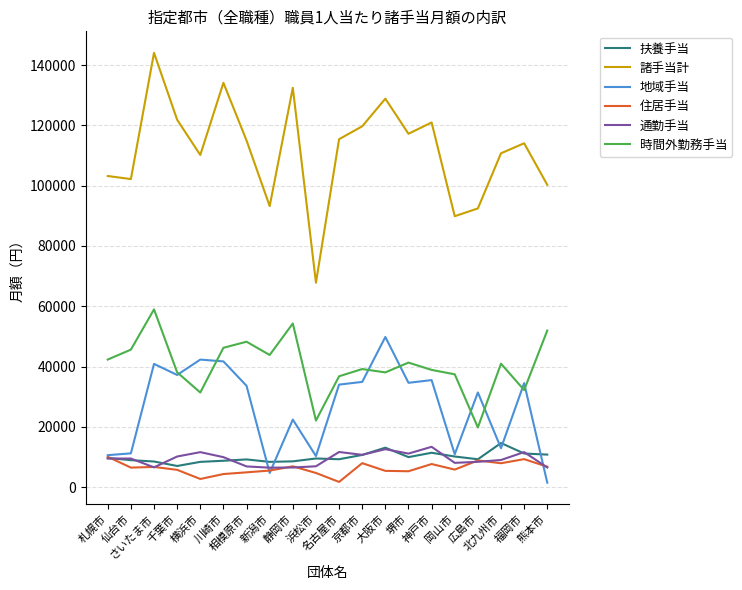

Which series has the largest total across all categories?

諸手当計